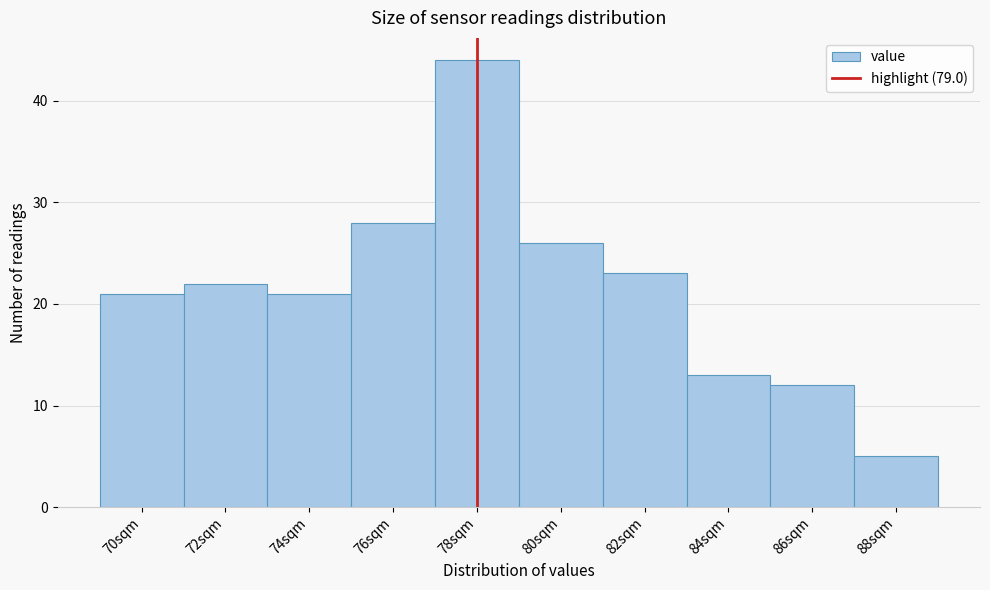

Reading left to right, list all the values displayed in this chart.

70sqm=21	72sqm=22	74sqm=21	76sqm=28	78sqm=44	80sqm=26	82sqm=23	84sqm=13	86sqm=12	88sqm=5